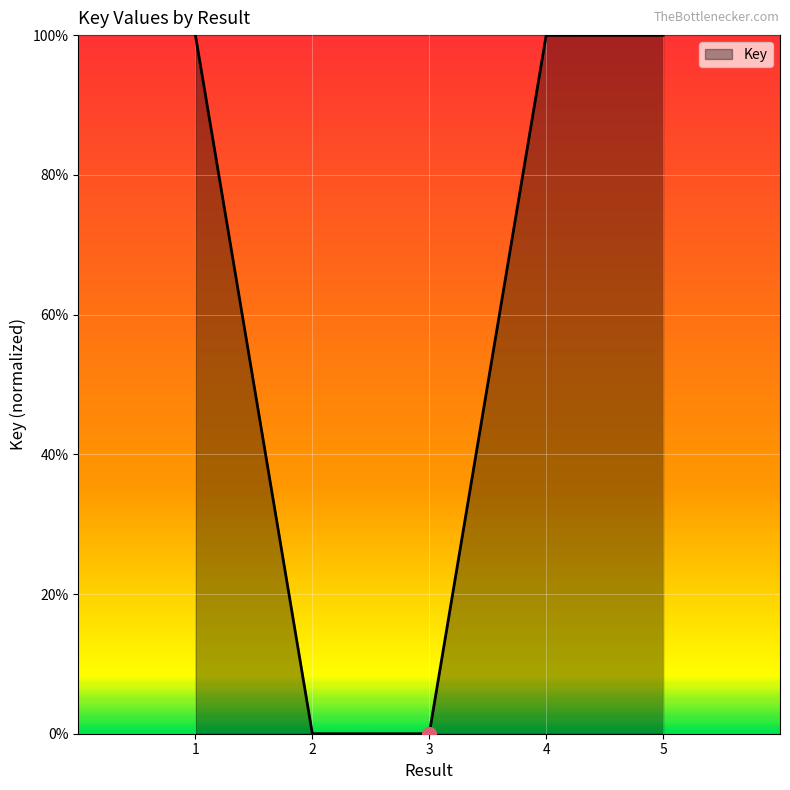

Which has a higher value, 5 or 2?

5